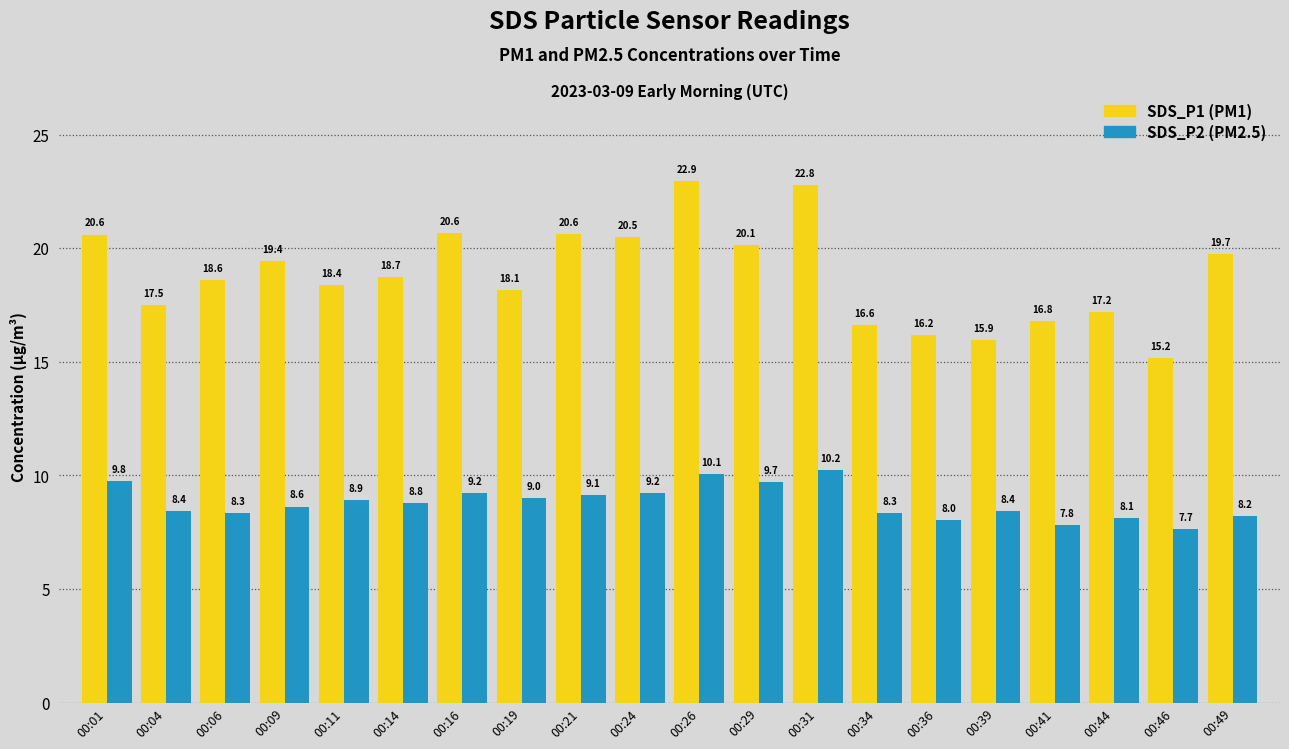

What is the spread (max minus min) of values at 00:01?

10.8